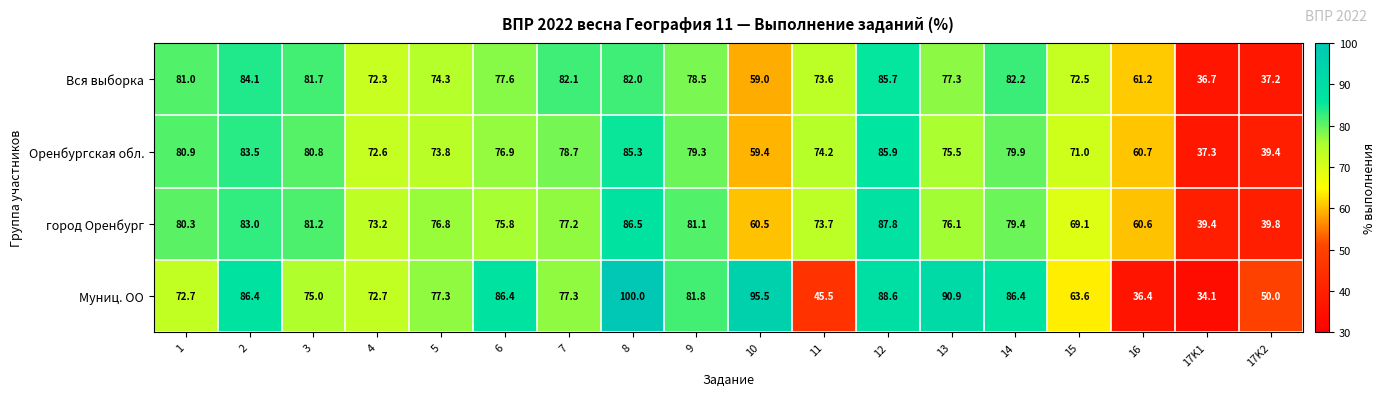

Rank the series at 6 from highest to lowest value.

Муниц. ОО, Вся выборка, Оренбургская обл., город Оренбург